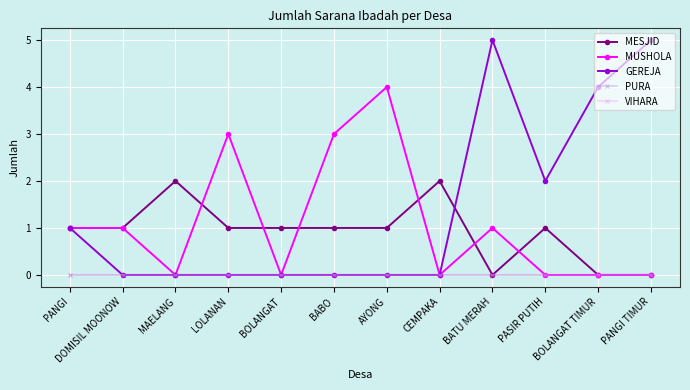

What position from the left is DOMISIL MOONOW?

2